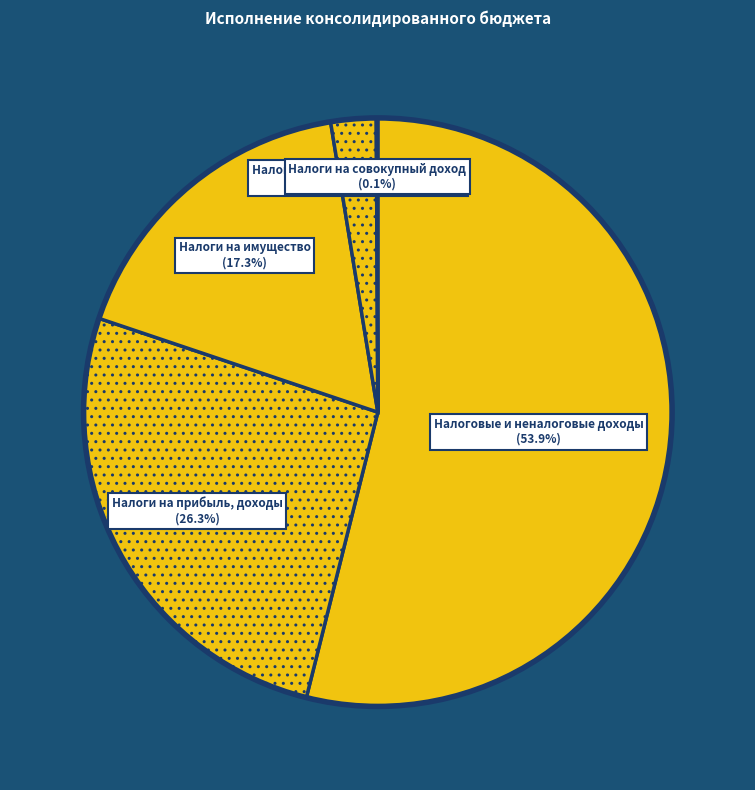

Which category has the biggest portion of the pie?

Налоговые и неналоговые доходы